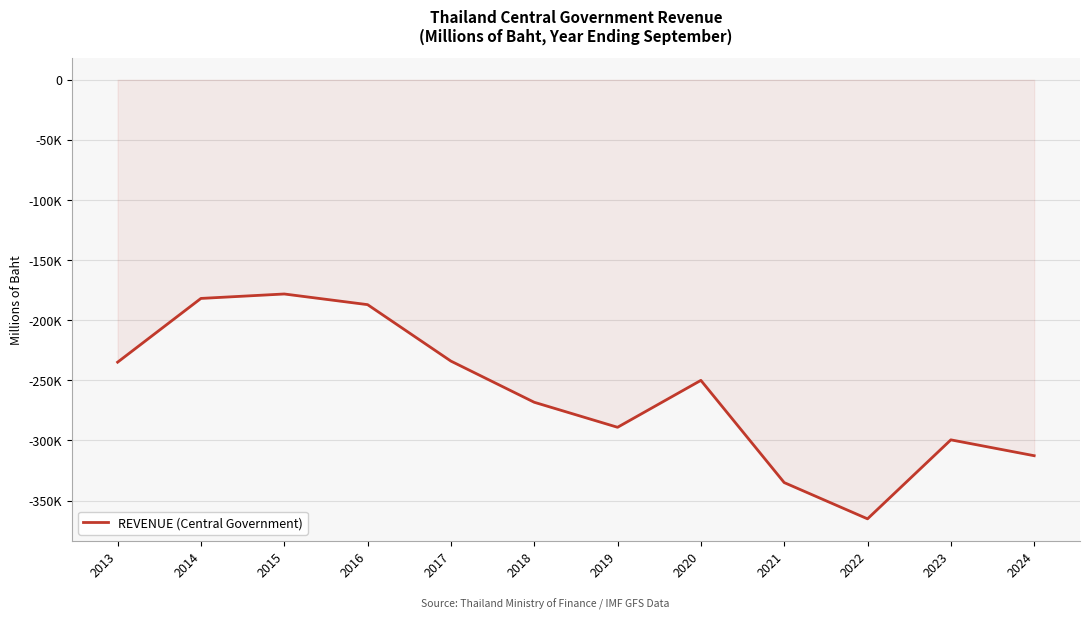

Does the chart have visible grid lines?

Yes